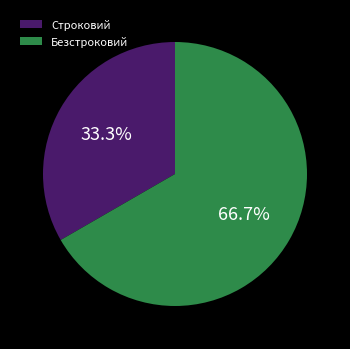

Which category has the biggest portion of the pie?

Безстроковий